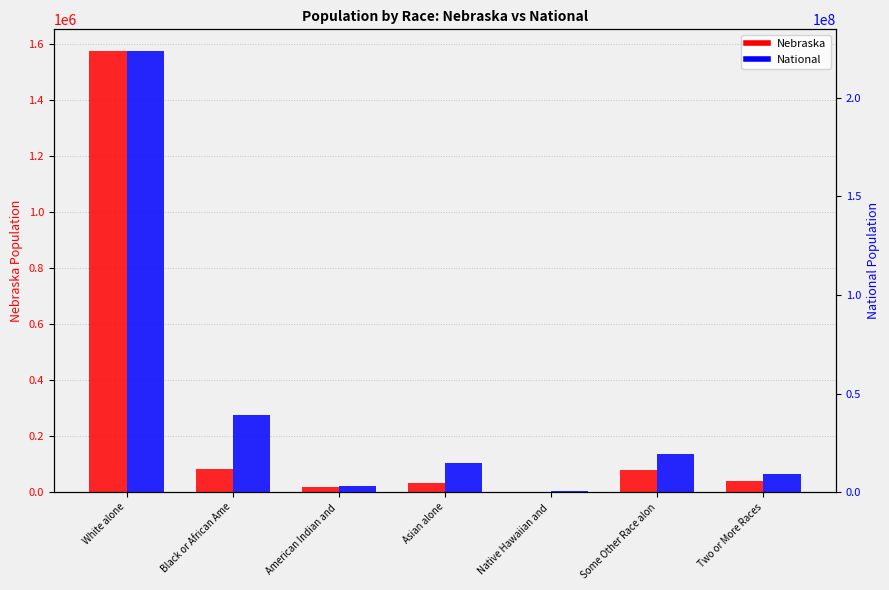

True or false: Nebraska has a value of 64982 at Two or More Races.

False